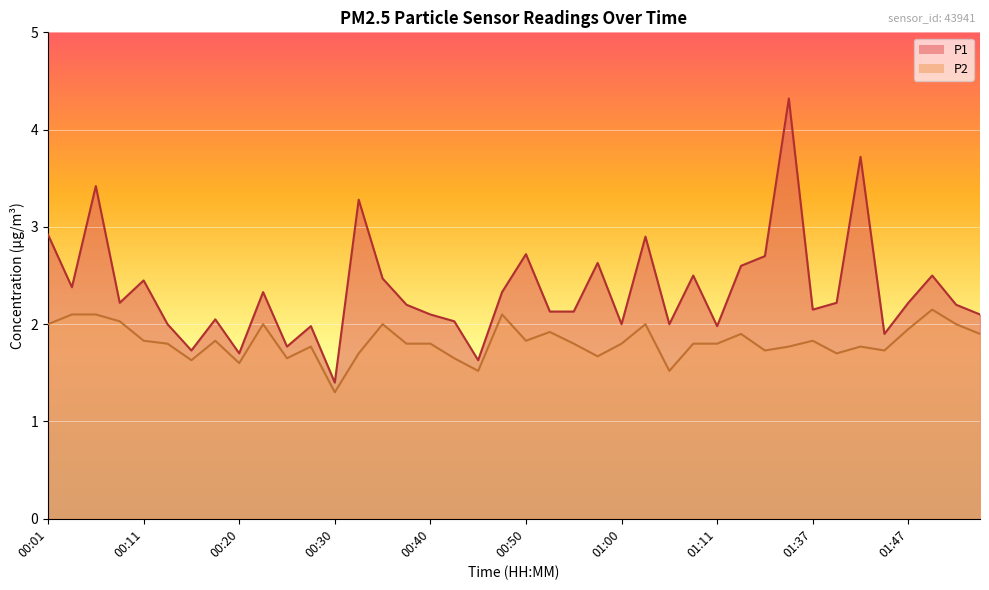

What value does the P1 series have at 00:52?

2.1